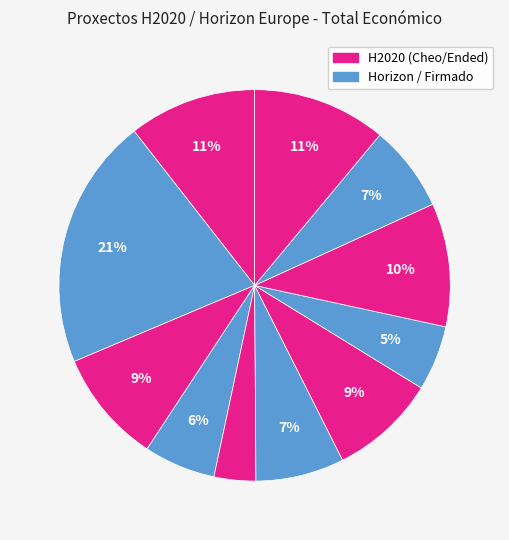

How many slices are in this pie chart?

11